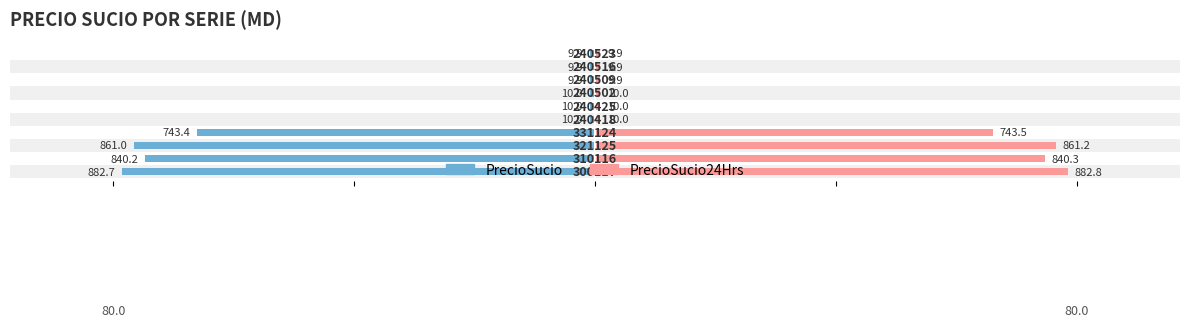

What are all the series names shown in the legend?

PrecioSucio, PrecioSucio24Hrs